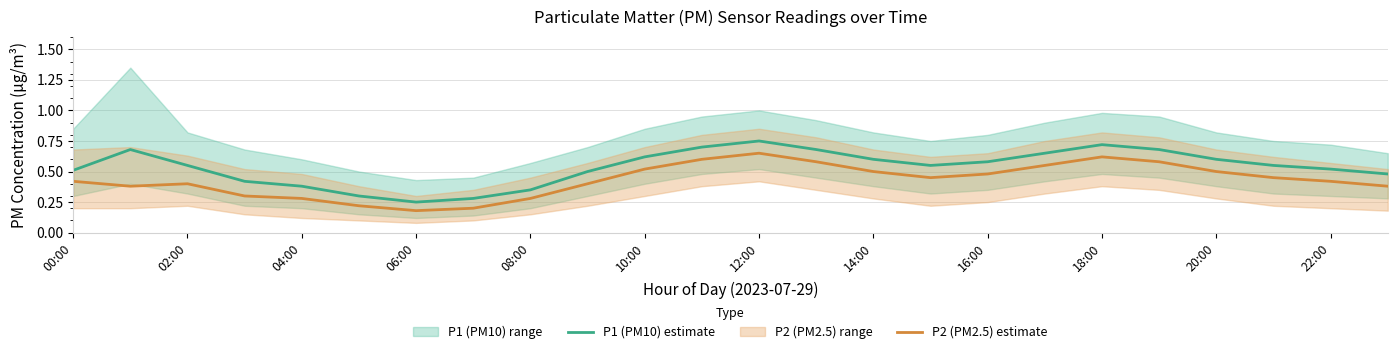

True or false: P1 (PM10) estimate and P2 (PM2.5) estimate intersect in this chart.

False